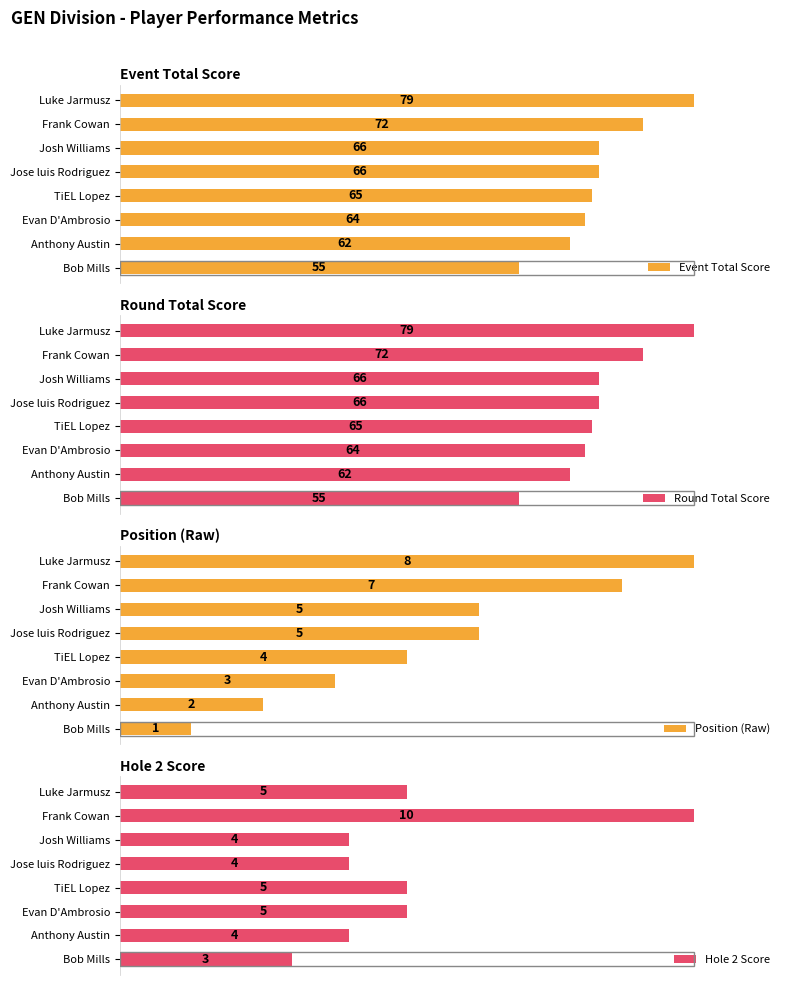

What is the difference between the highest and lowest values at Frank Cowan?

12.5